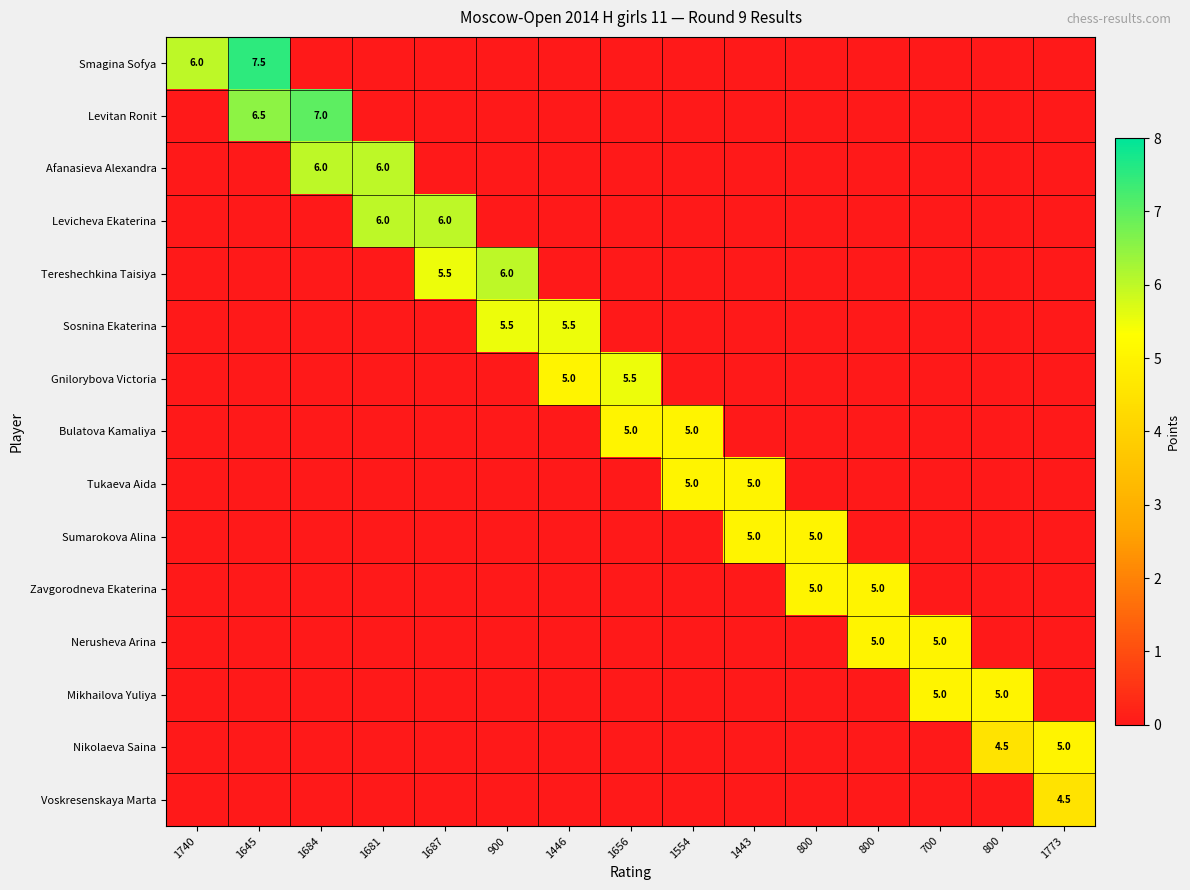

Which label corresponds to the smallest value in the chart?

1684